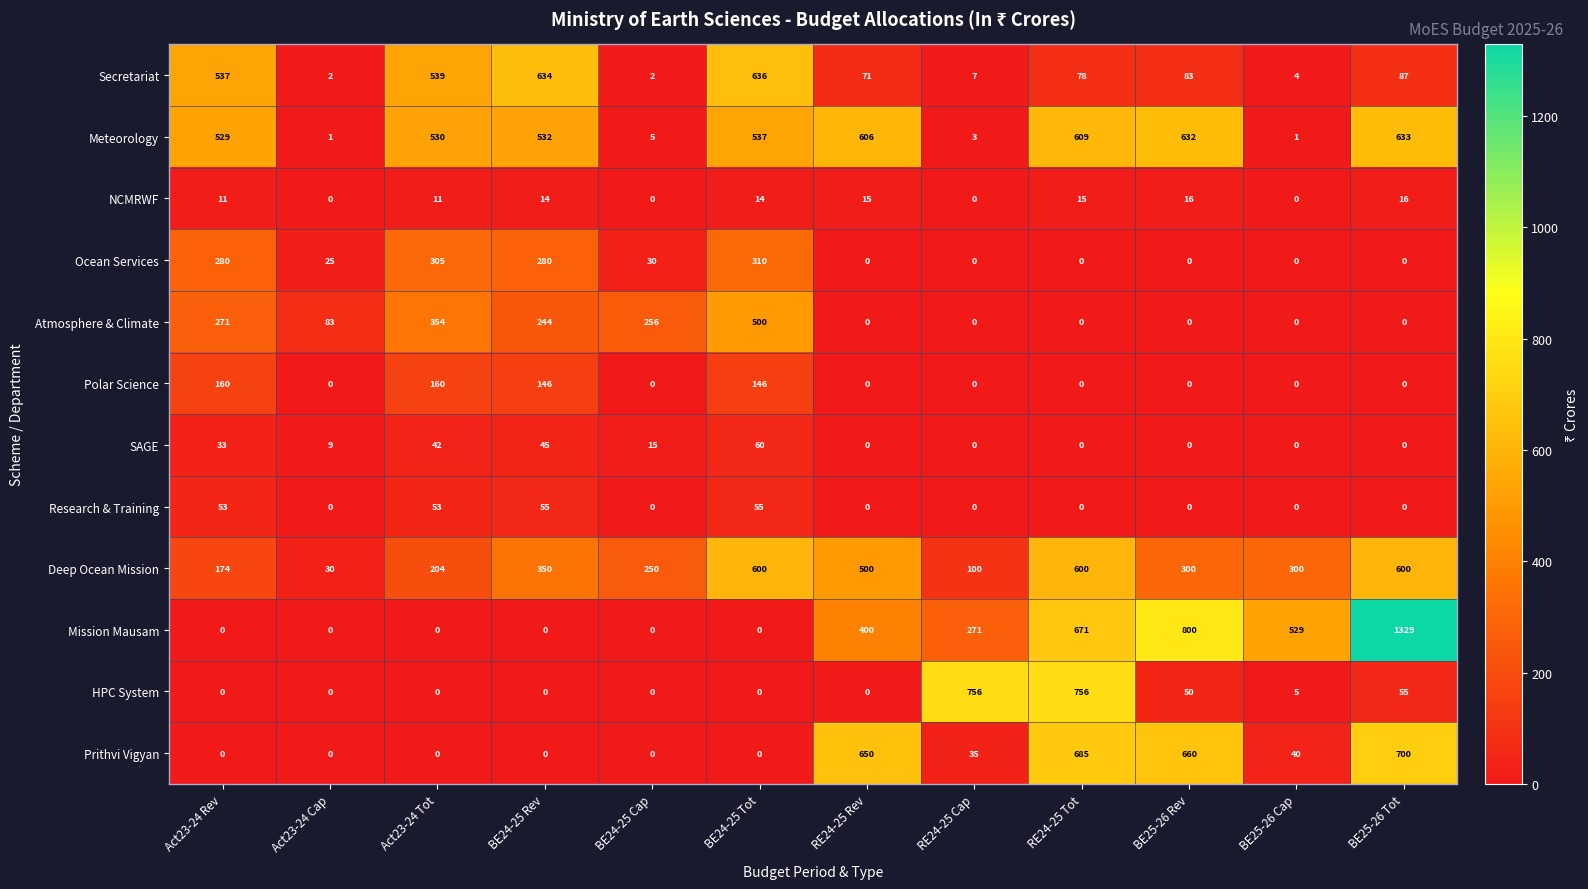

What is the difference between the highest and lowest values at BE25-26 Cap?

529